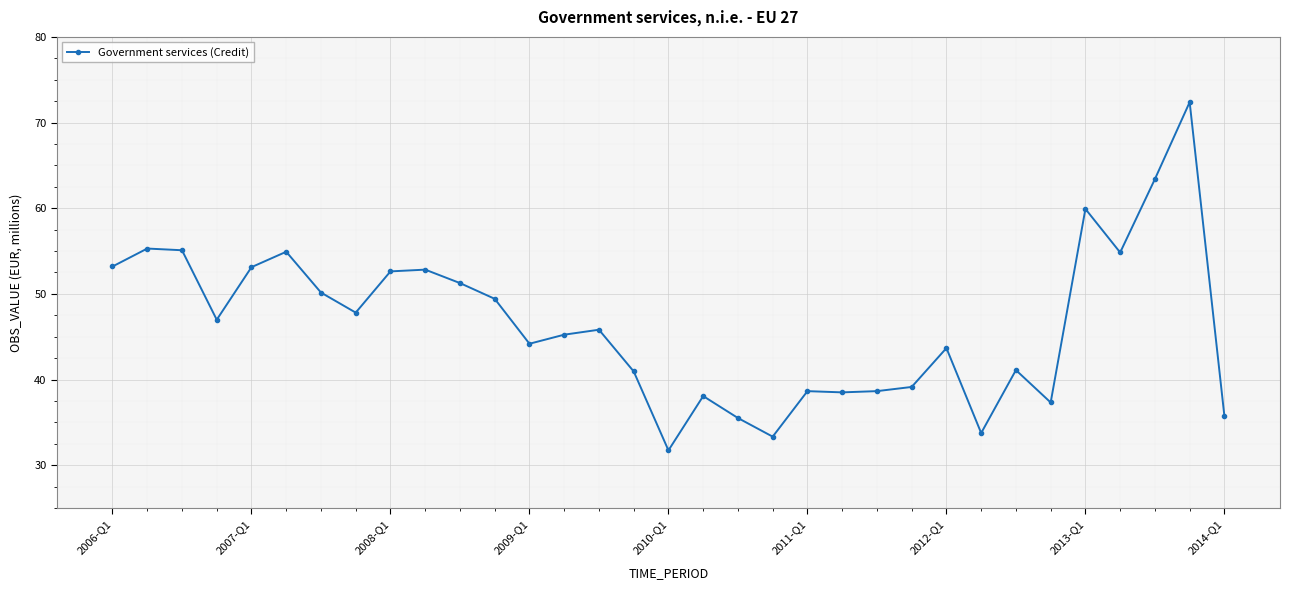

What is the value of the 12th point from the left?

49.4